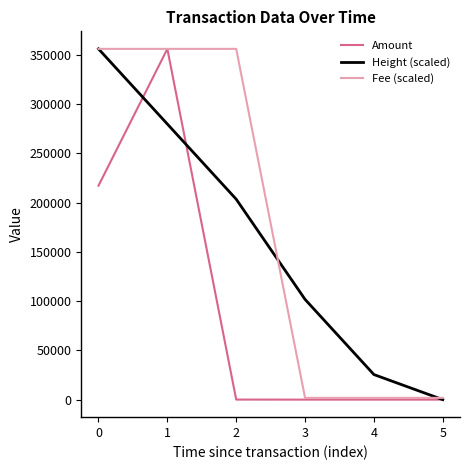

What is the sum of the Fee (scaled) values at 0 and 1?

712466.0